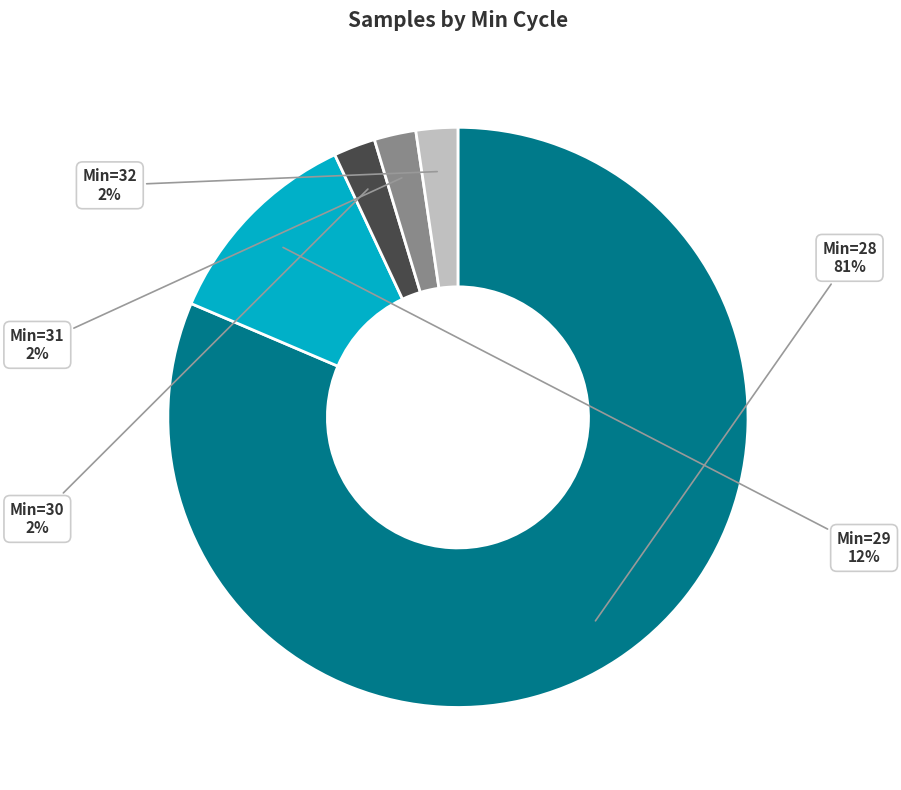

Do Min=32 and Min=28 together represent more than half of the pie?

Yes